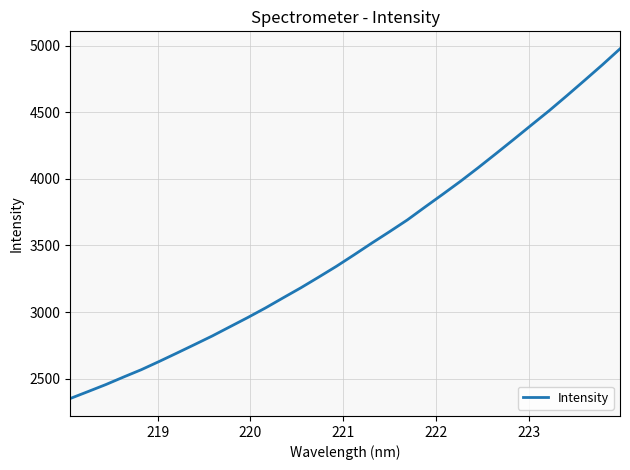

What is the average value?

3485.8